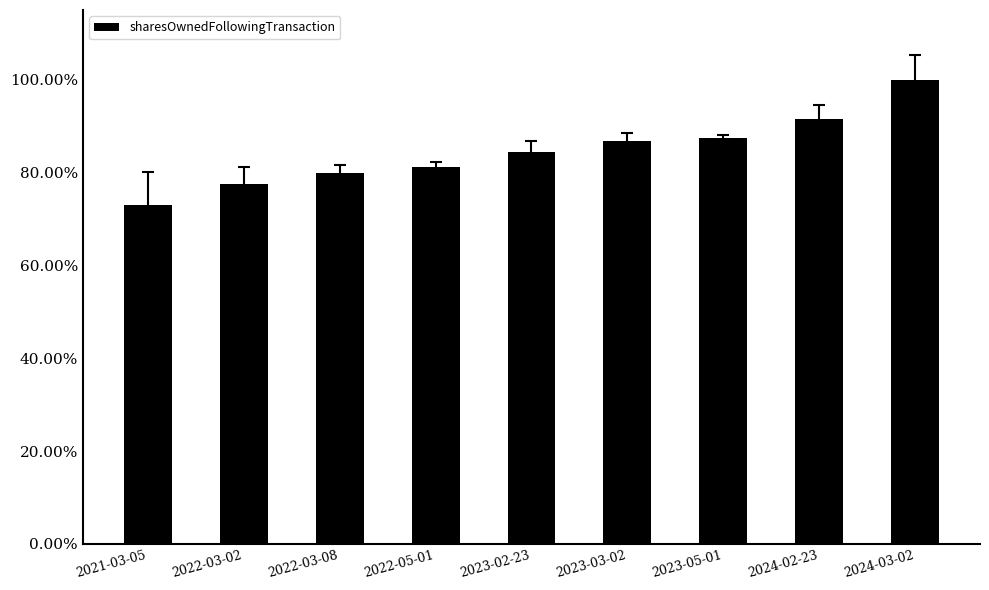

What is the label of the 8th bar from the right?

2022-03-02